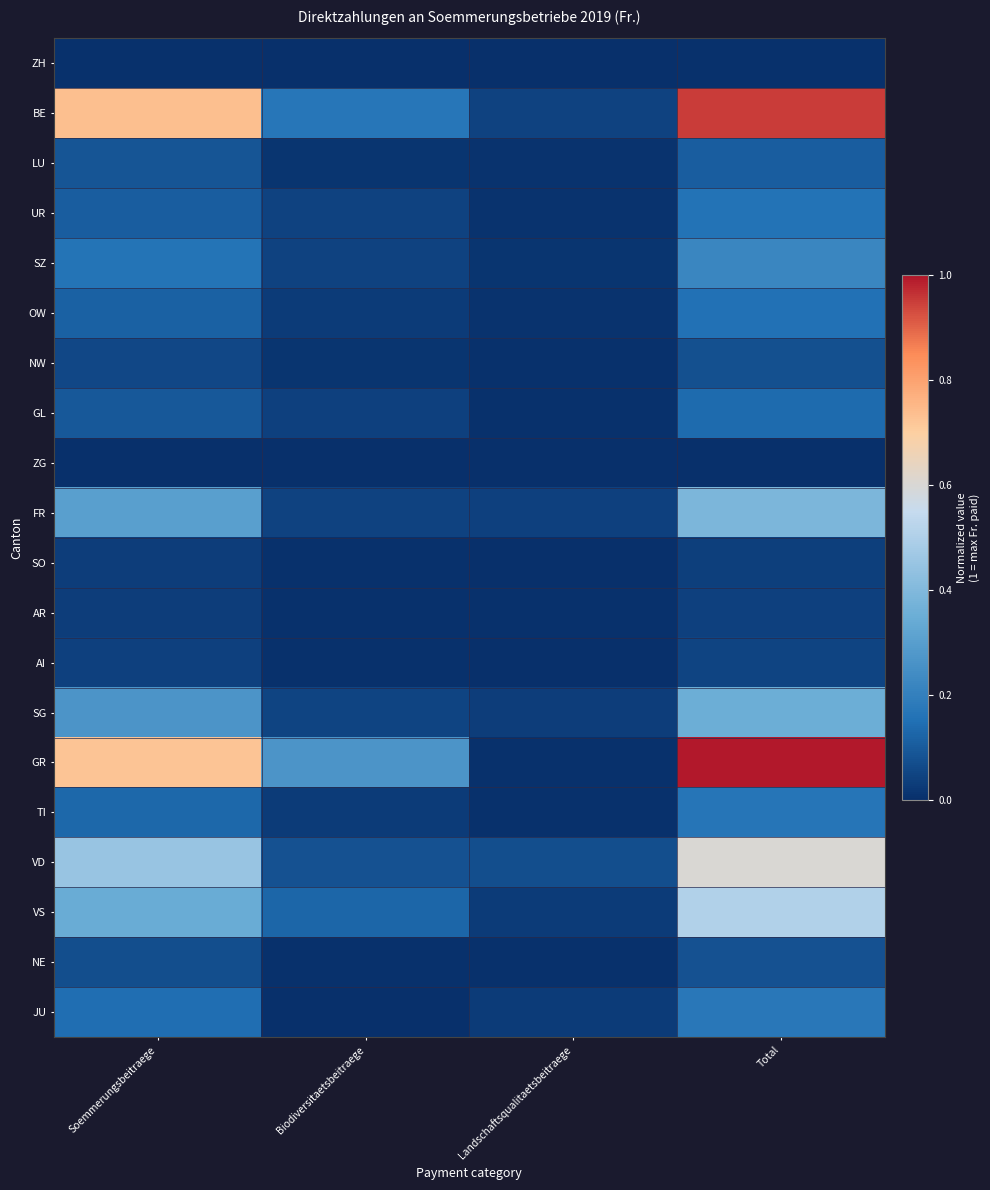

At which category is the sum across all series the highest?

Total